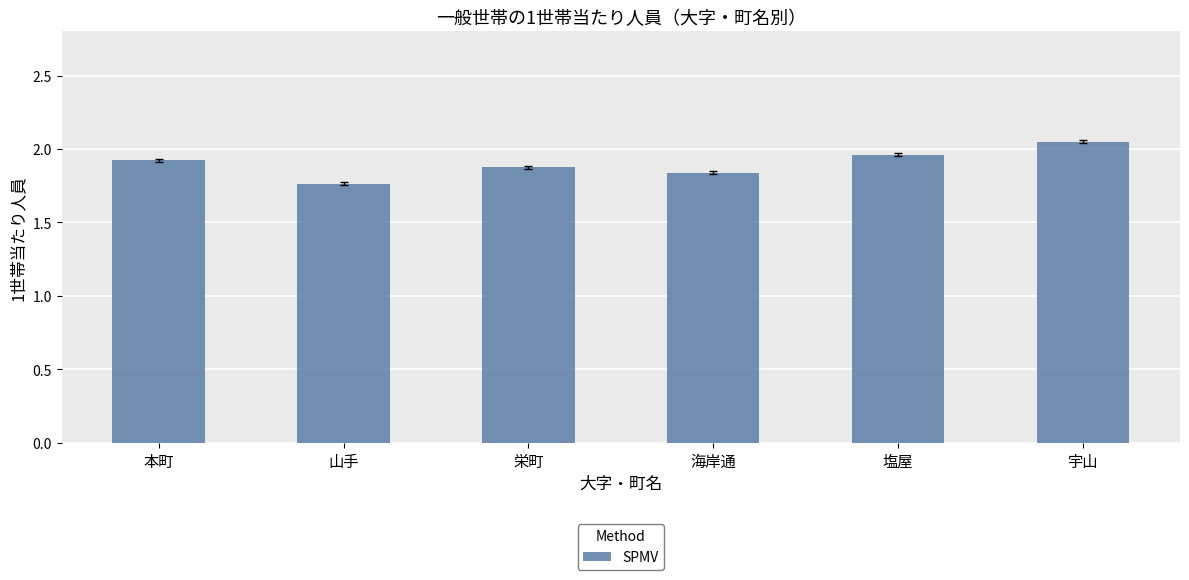

Count the number of categories in the chart.

6